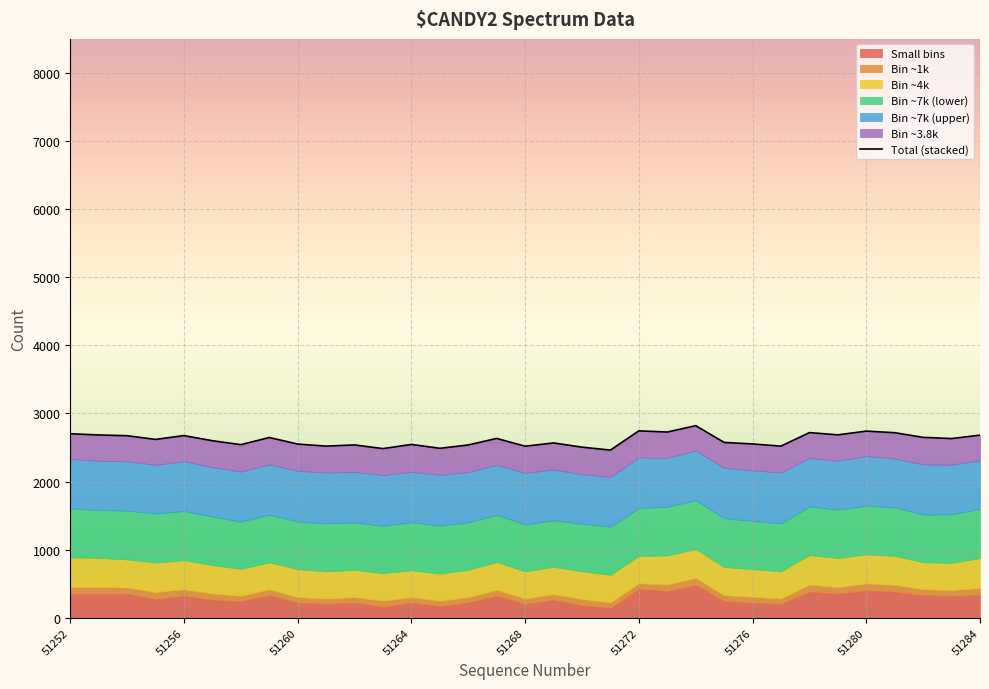

What is the difference between the second highest and second lowest values?

260.5